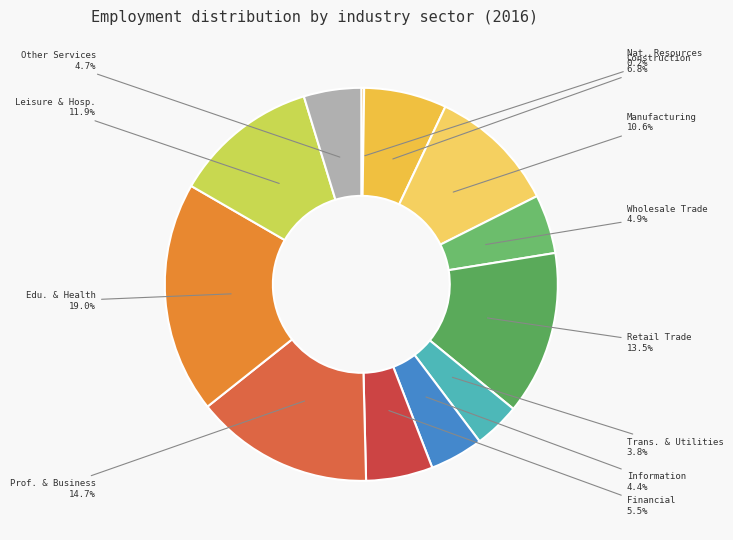

Which slice is the largest?

Edu. & Health